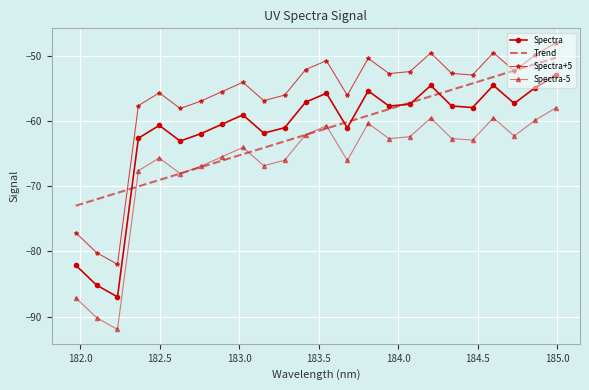

What is the sum of all Spectra-5 values?

-1598.8